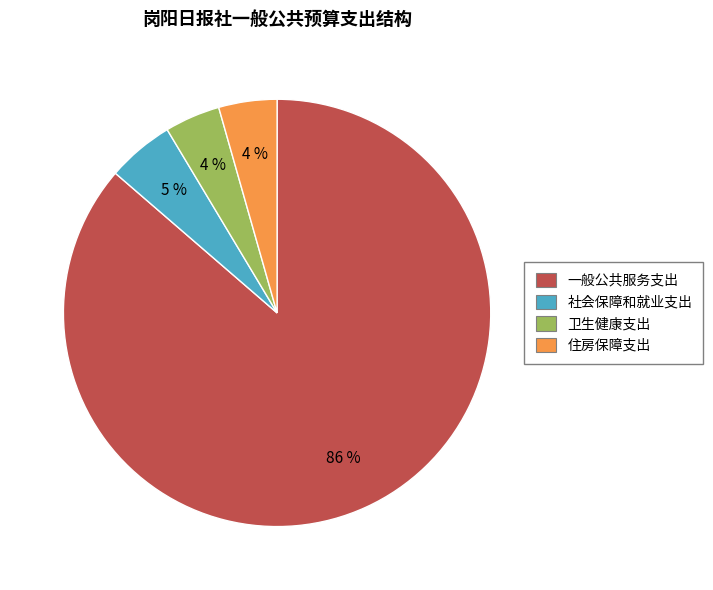

Combined, do 一般公共服务支出 and 住房保障支出 account for over 50%?

Yes